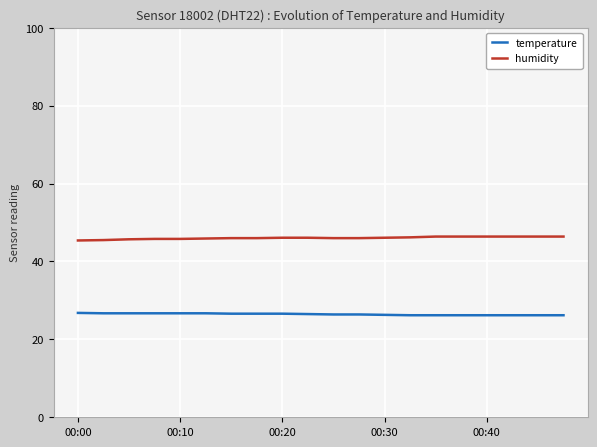

True or false: humidity and temperature cross at least once.

False